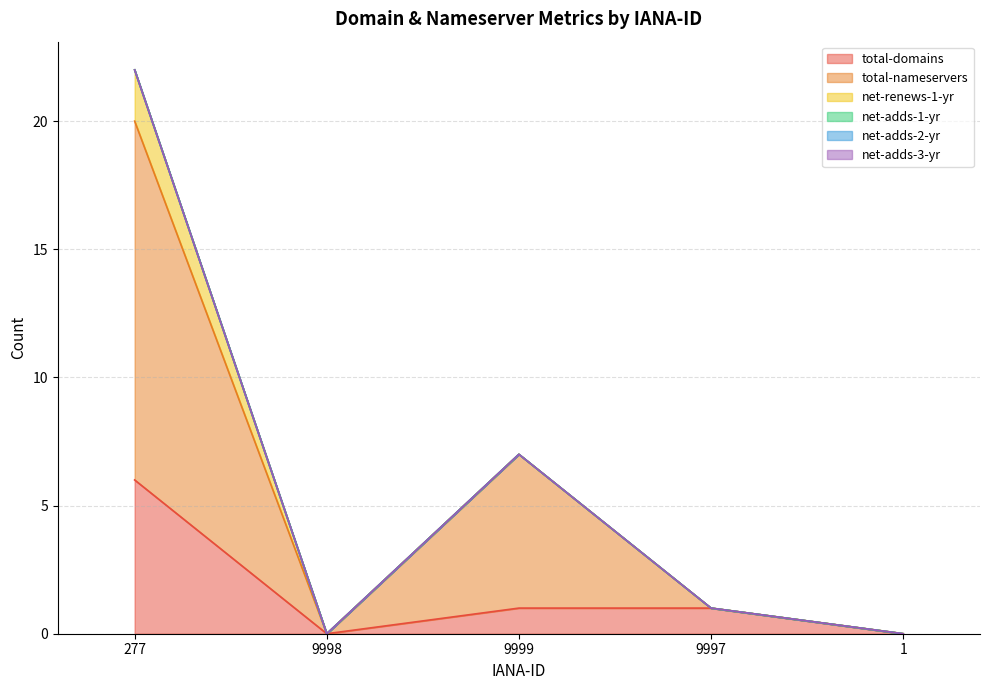

True or false: total-domains and net-adds-2-yr intersect in this chart.

False